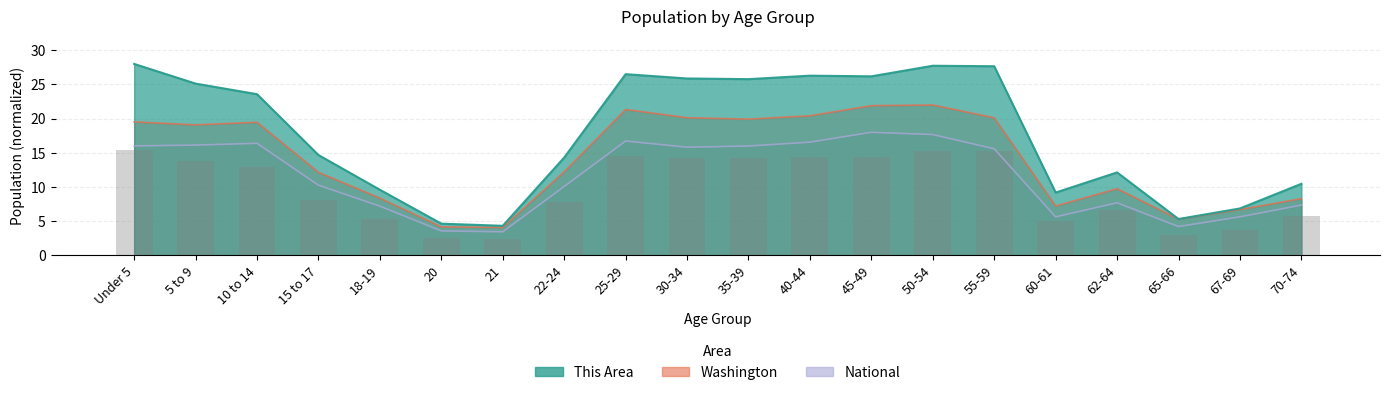

What is the label of the 1st bar from the left?

Under 5